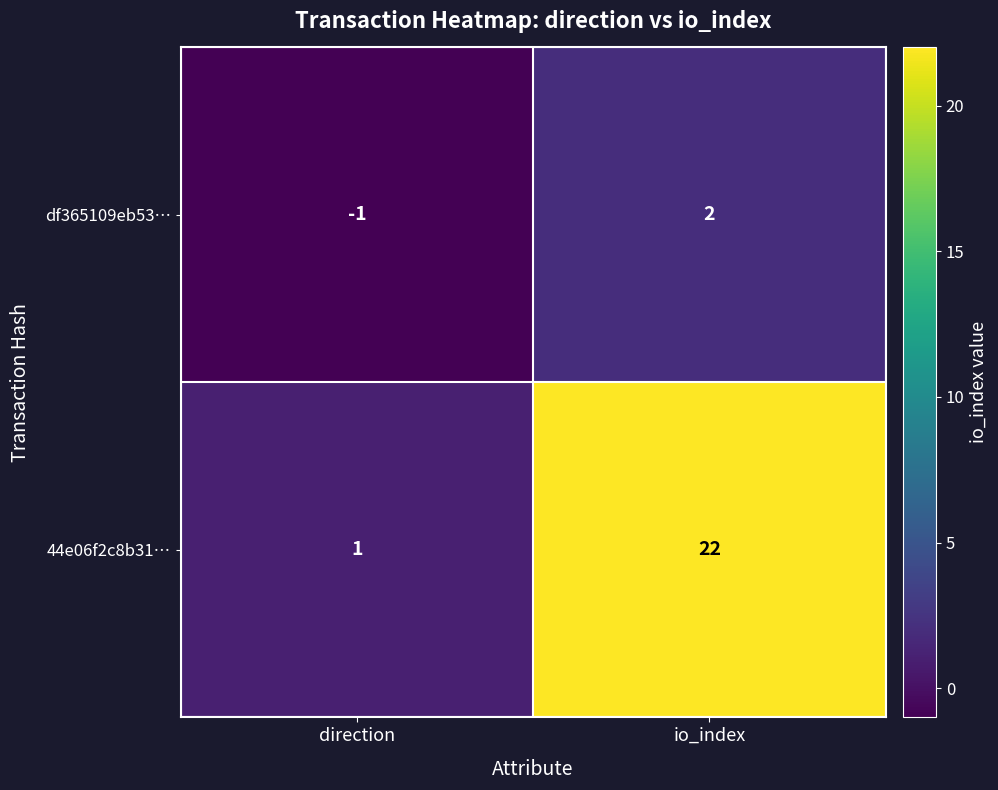

The df365109eb53… series shows -1 at direction. True or false?

True